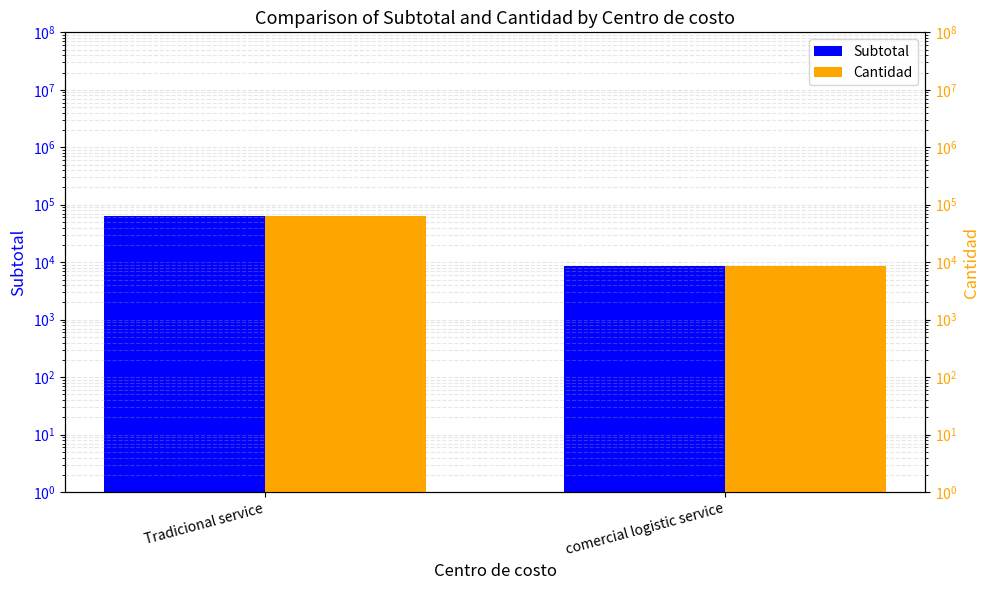

What position from the right is comercial logistic service?

1